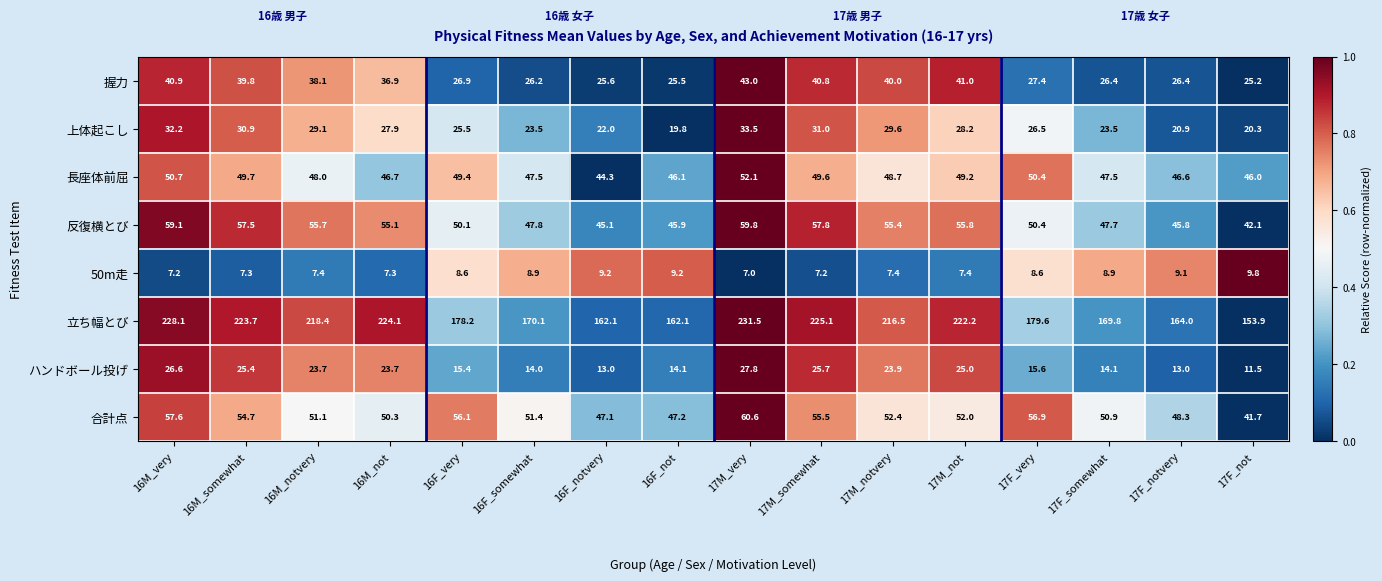

At which category does the chart reach its minimum across all series?

17M_very